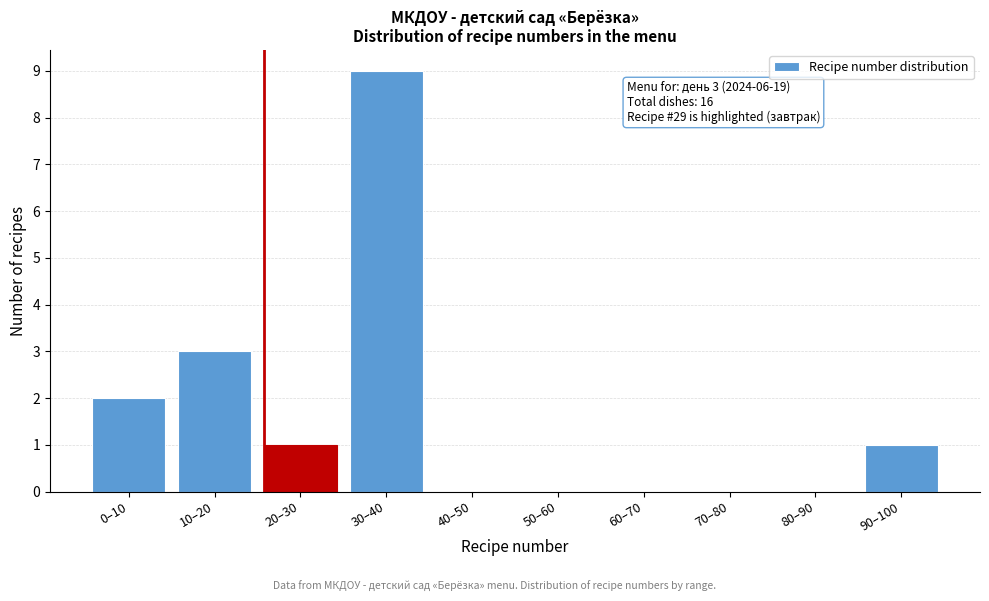

Reading left to right, extract all data points from this chart.

0–10=2	10–20=3	20–30=1	30–40=9	40–50=0	50–60=0	60–70=0	70–80=0	80–90=0	90–100=1